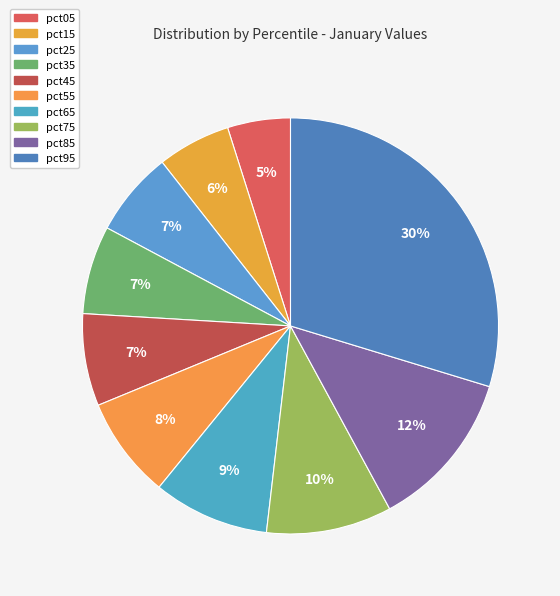

True or false: pct75 accounts for 10% of the total.

True